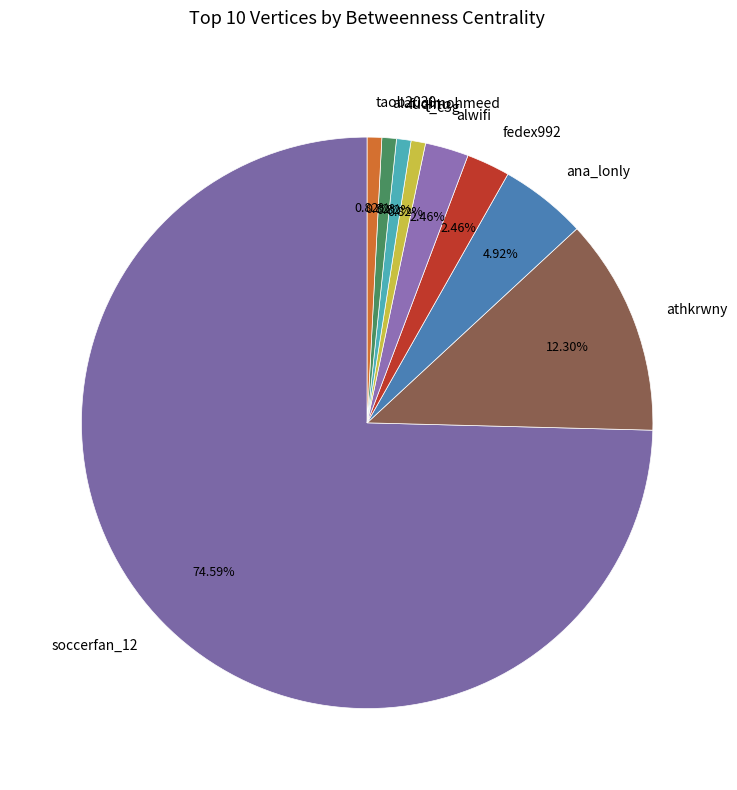

Do ana_lonly and soccerfan_12 together represent more than half of the pie?

Yes